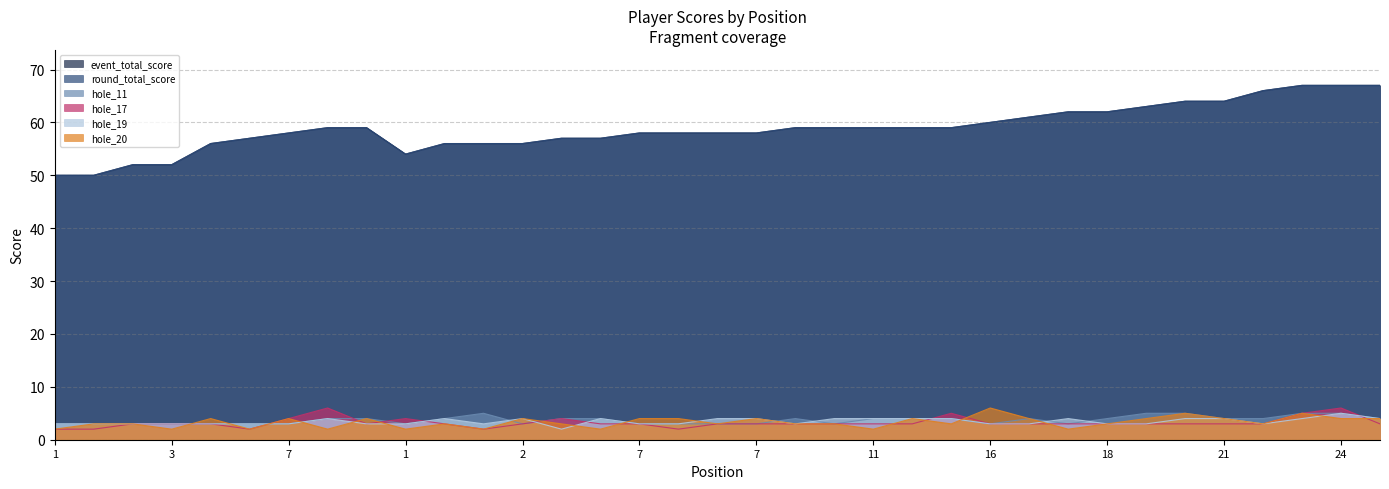

The value of hole_19 at 17 is 2. True or false?

False